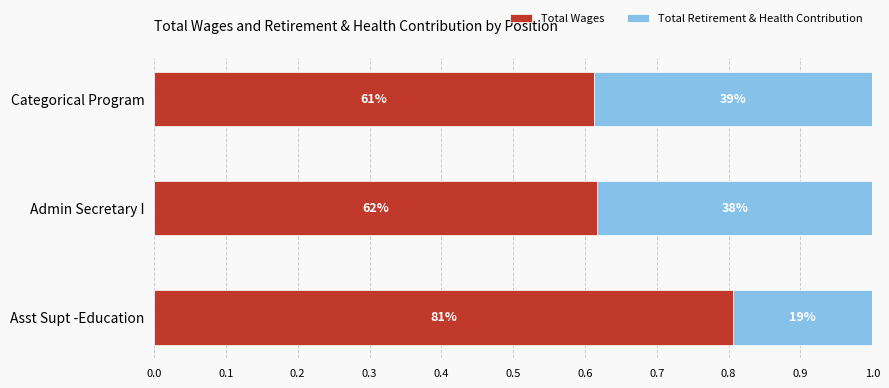

List the series in order of their peak value, highest first.

Total Wages, Total Retirement & Health Contribution